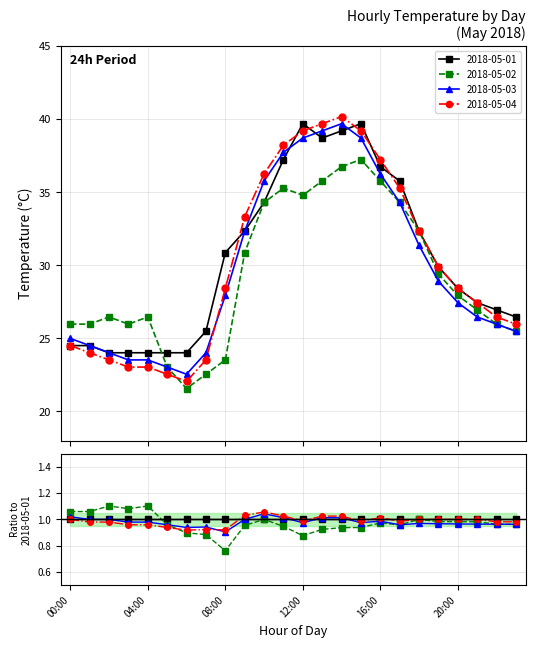

What position from the right is 23:00?

1